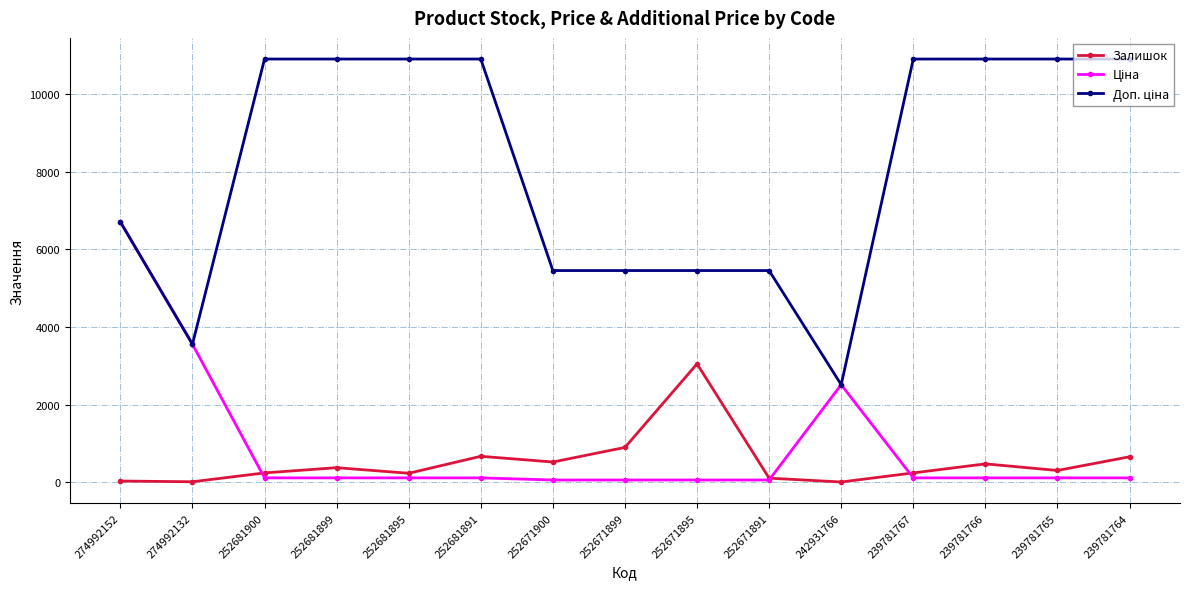

What is the value of the Залишок point at the 6th from the left?

665.0